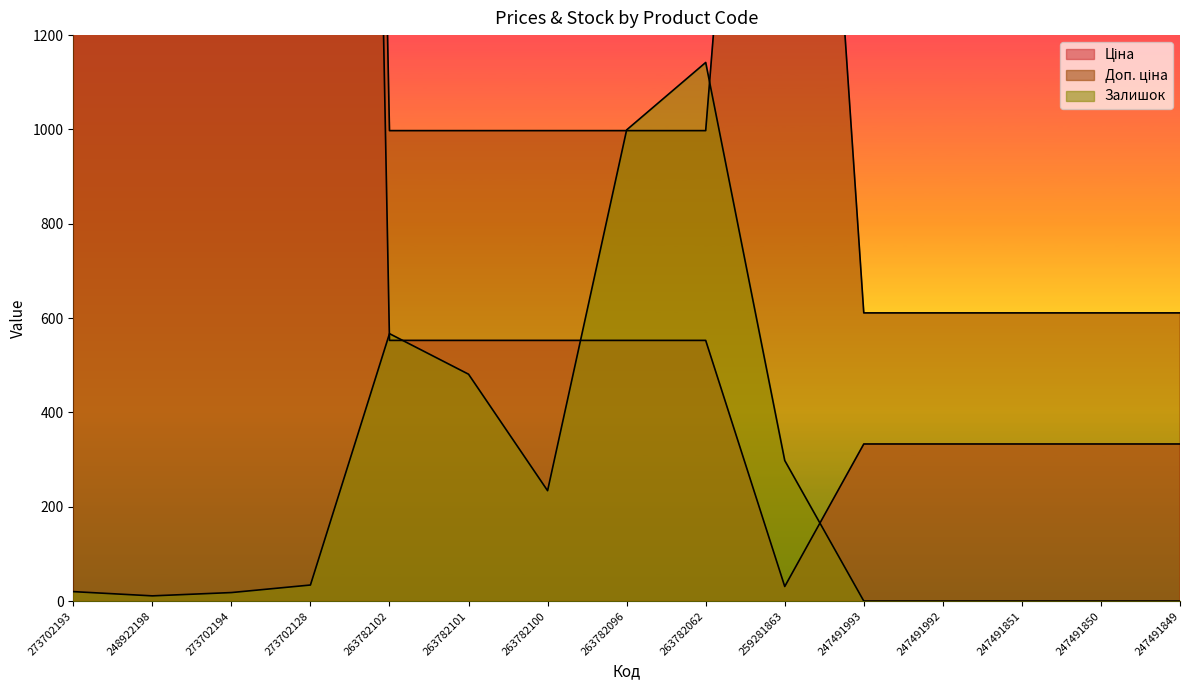

True or false: Залишок has more than 1 points higher than both neighbors.

True